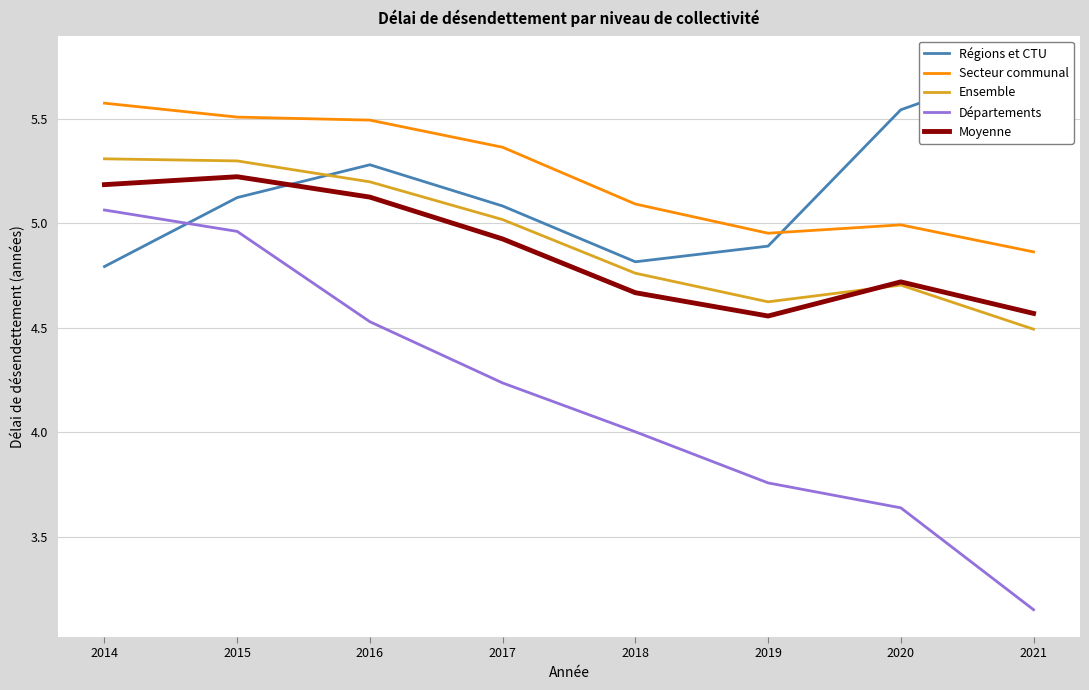

True or false: Départements has a value of 7.2 at 2016.

False